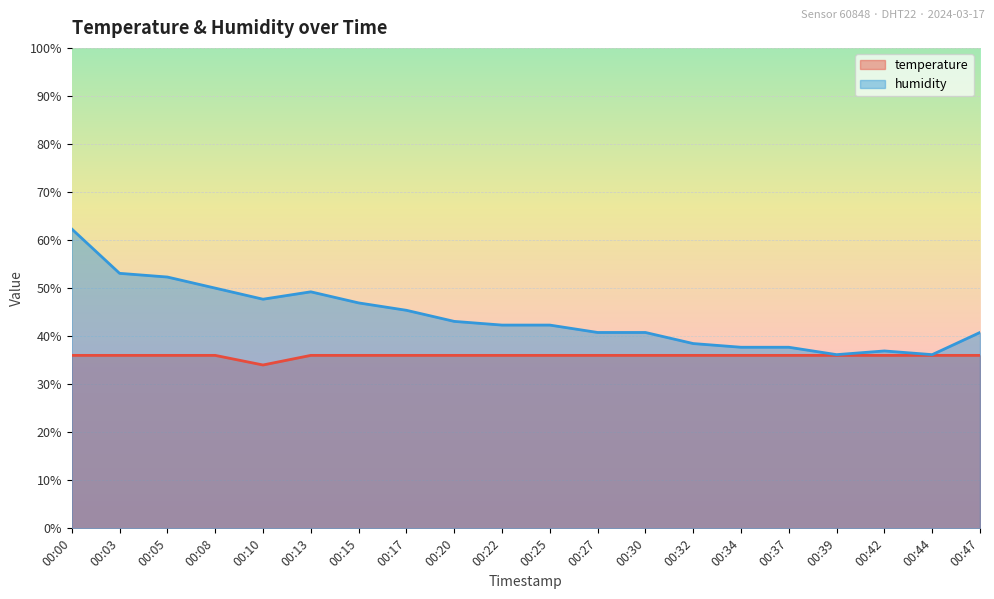

What is the difference between the maximum and minimum values in the humidity series?

26.2